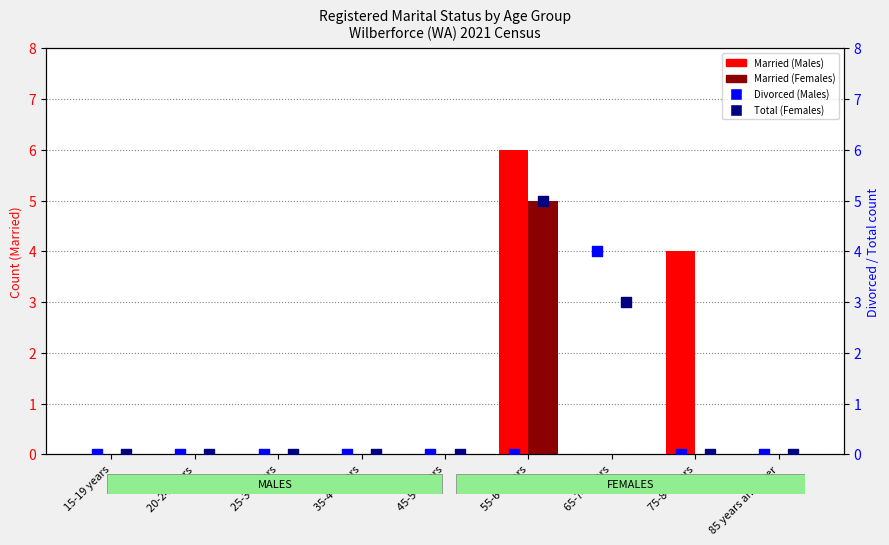

At how many categories does at least one series exceed 4?

1